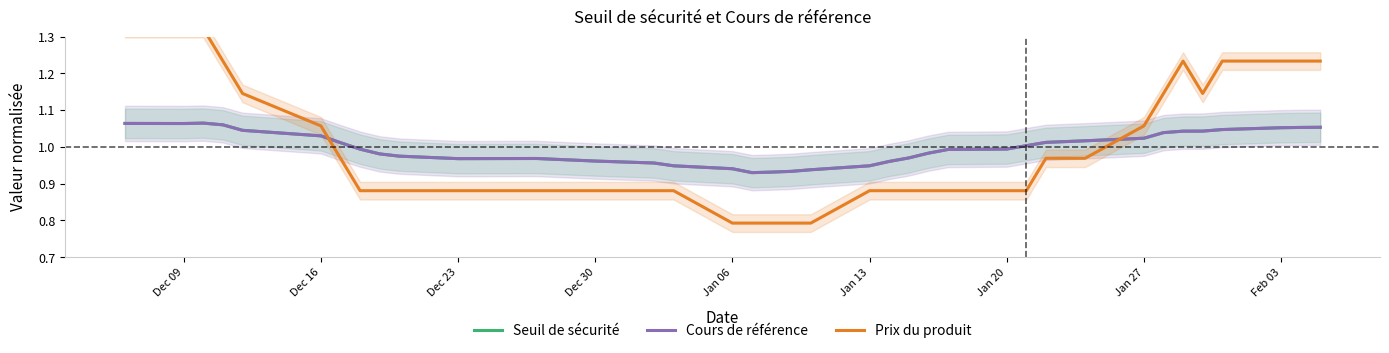

Is this an area chart (filled region under the line)?

No